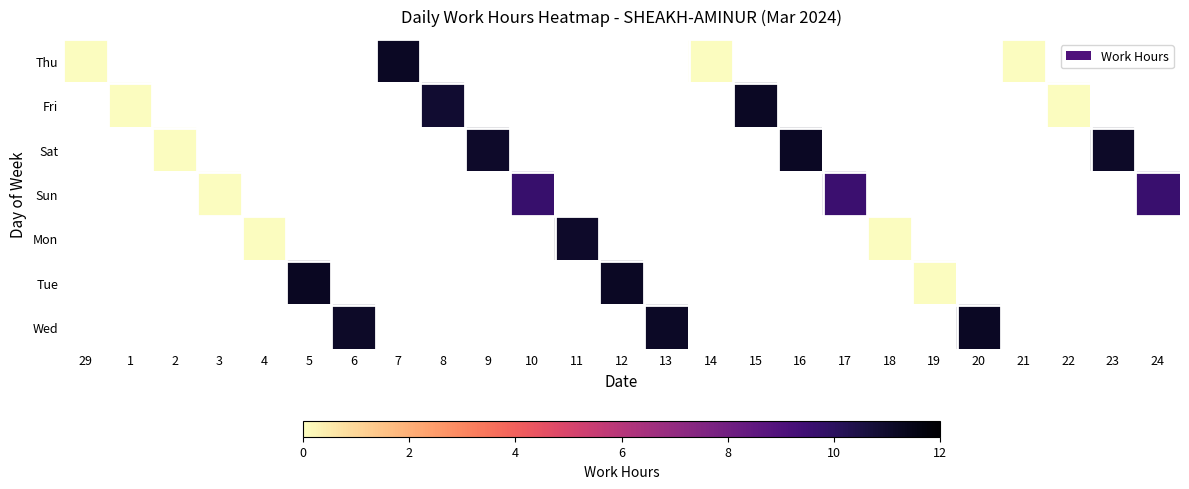

Count the number of categories in the chart.

25